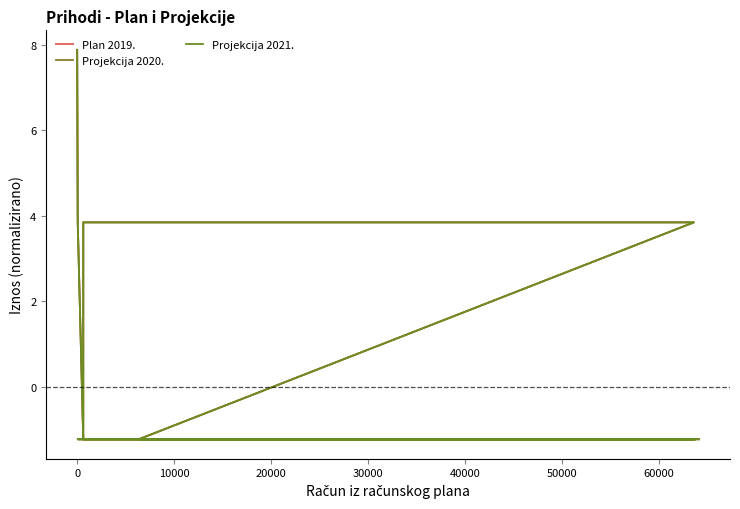

List the series in order of their peak value, highest first.

Plan 2019., Projekcija 2020., Projekcija 2021.